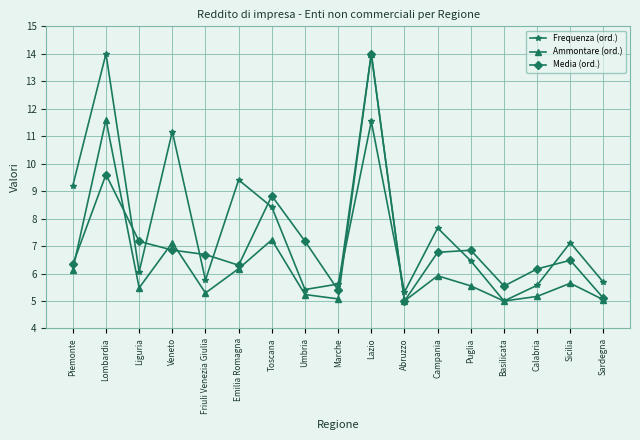

Rank the series by their average value, from highest to lowest.

Frequenza (ord.), Media (ord.), Ammontare (ord.)